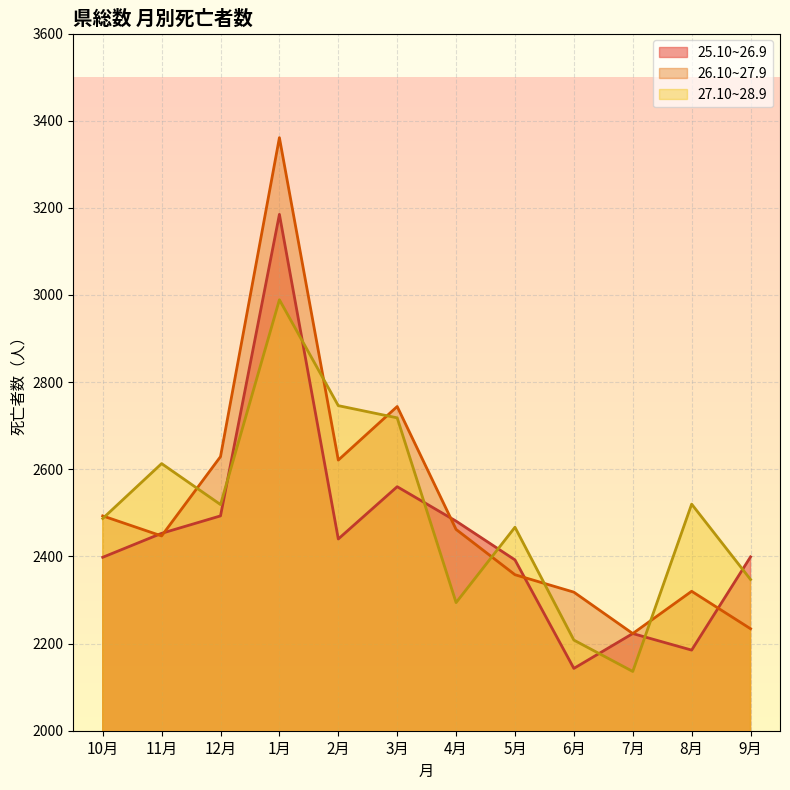

At which category is the sum across all series the highest?

1月